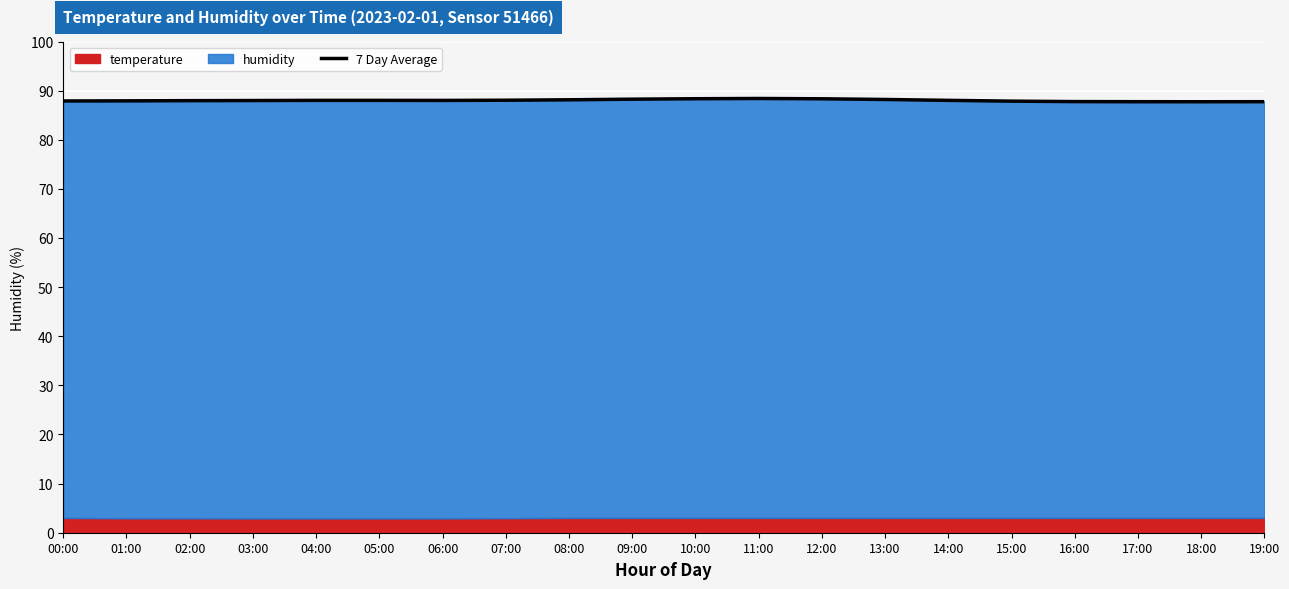

List the labels in order of value, largest first.

11:00, 10:00, 12:00, 09:00, 13:00, 08:00, 07:00, 14:00, 04:00, 05:00, 06:00, 03:00, 02:00, 01:00, 00:00, 15:00, 16:00, 17:00, 19:00, 18:00